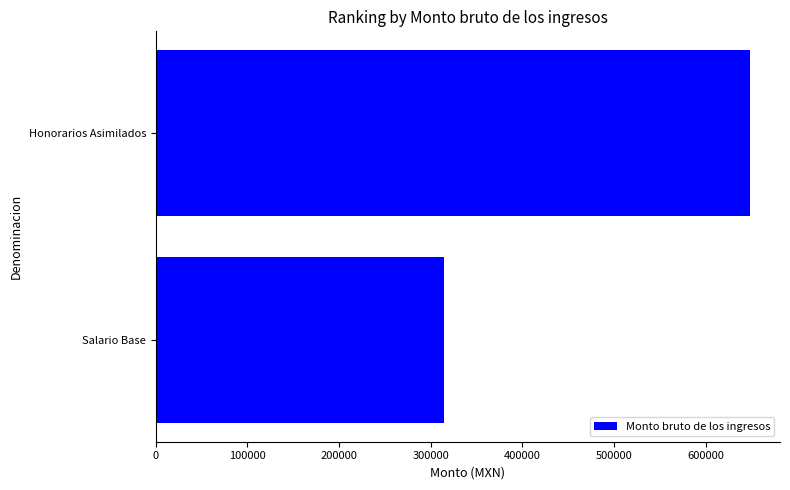

Reading bottom to top, list all the values displayed in this chart.

Salario Base=314893	Honorarios Asimilados=648773